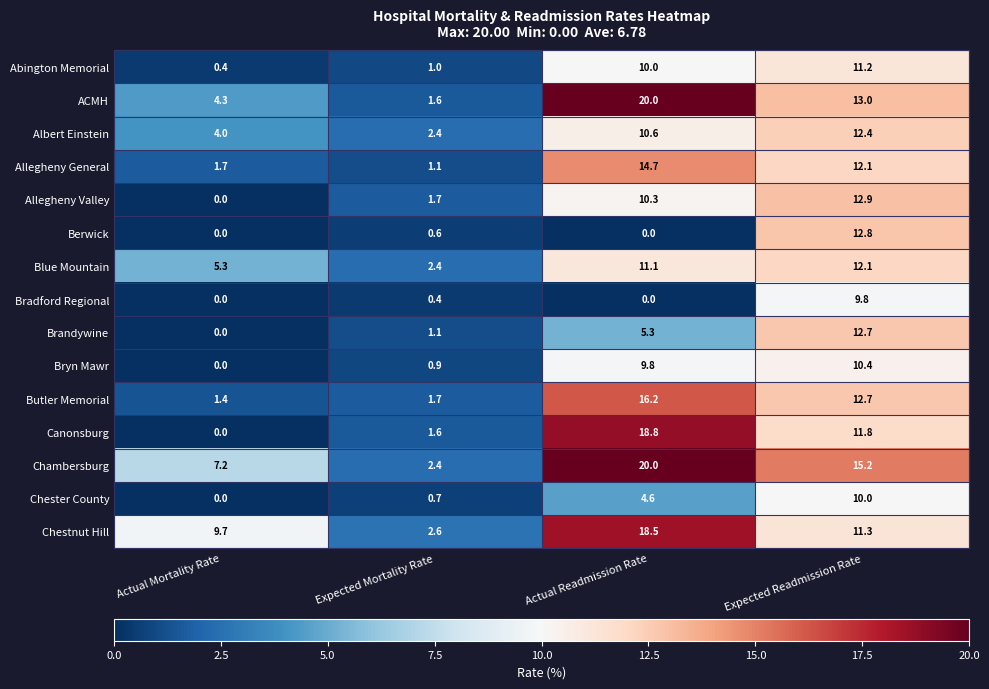

The ACMH series shows 6.3 at Actual Mortality Rate. True or false?

False